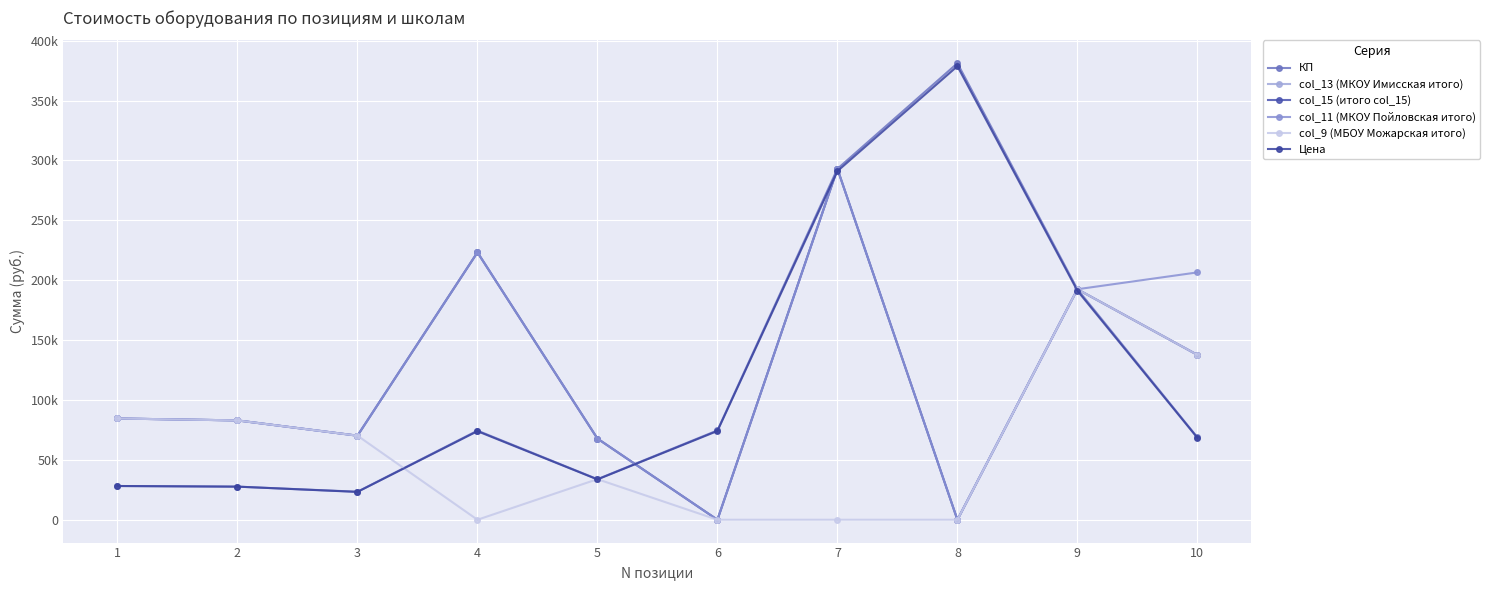

How many intersections are there between col_15 (итого col_15) and Цена?

4